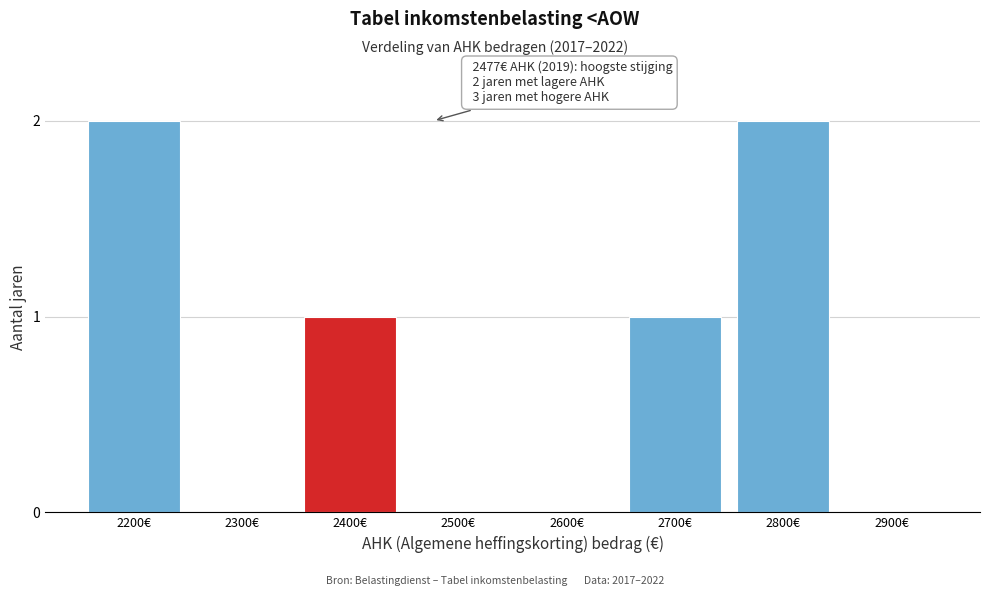

Reading left to right, extract all data points from this chart.

2200€=2	2300€=0	2400€=1	2500€=0	2600€=0	2700€=1	2800€=2	2900€=0